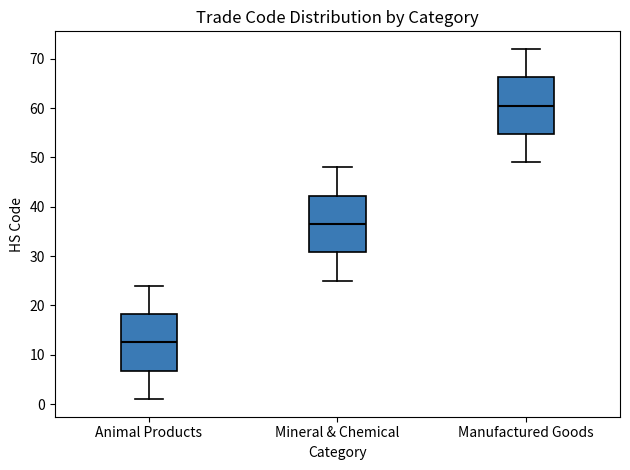

Where is the upper edge of the box for Mineral & Chemical on the y-axis? The values are not printed on the chart, so give them approximately, as read against the axis.

42